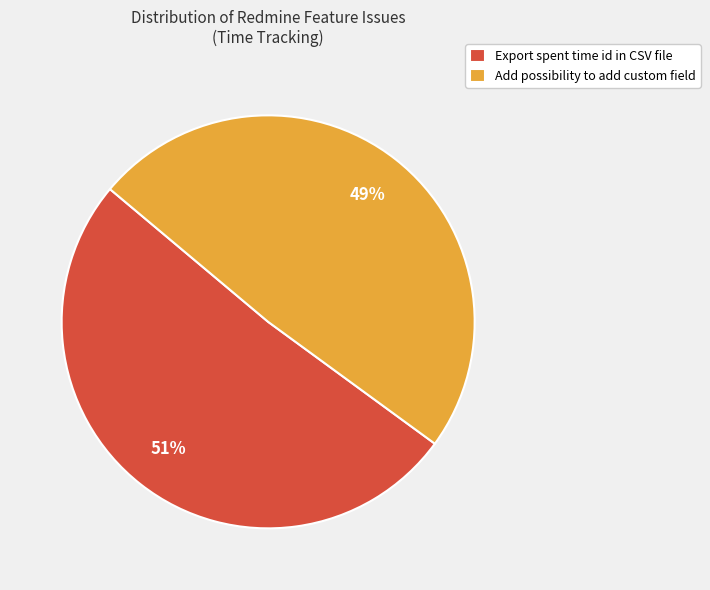

To the nearest percent, what portion does Export spent time id in CSV file represent?

51%